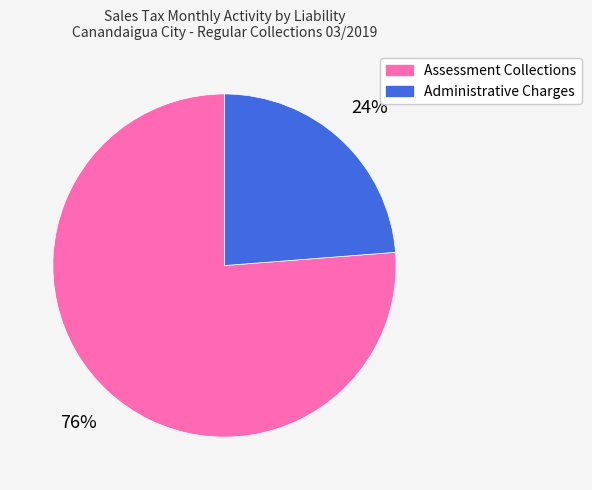

Do Assessment Collections and Administrative Charges together represent more than half of the pie?

Yes